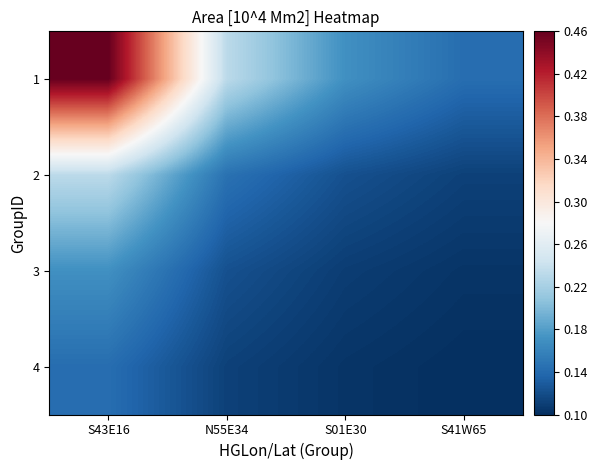

Which series changed the most between S43E16 and S01E30?

1